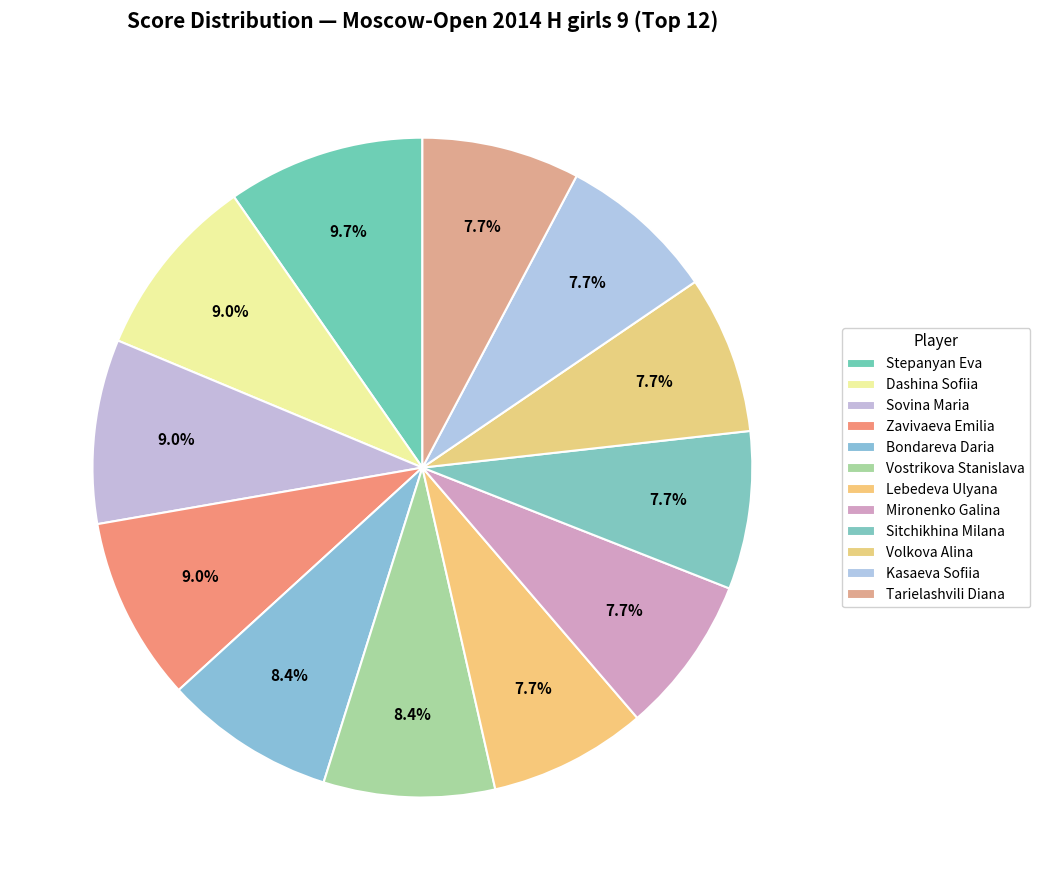

How many segments does this pie chart have?

12